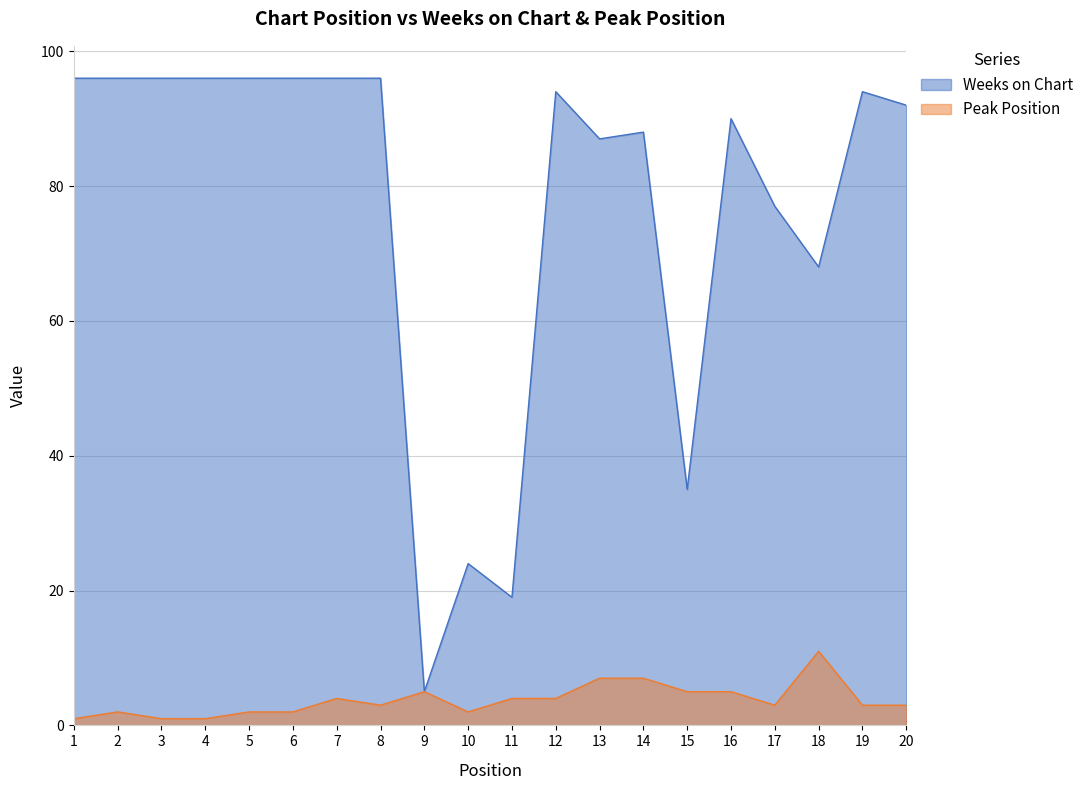

The value of Peak Position at 5 is 2. True or false?

True